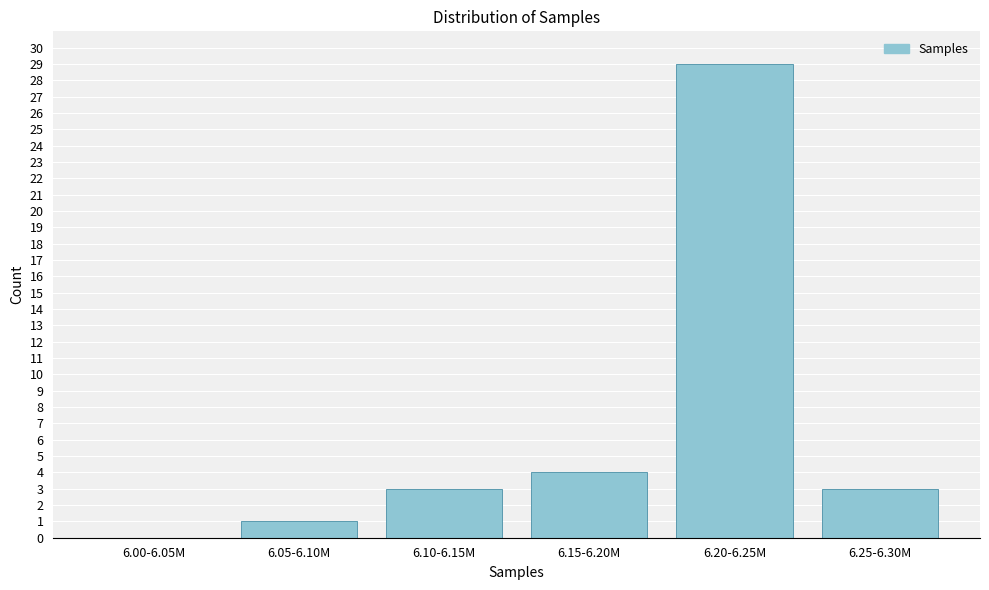

Reading left to right, extract all data points from this chart.

6.00-6.05M=0	6.05-6.10M=1	6.10-6.15M=3	6.15-6.20M=4	6.20-6.25M=29	6.25-6.30M=3